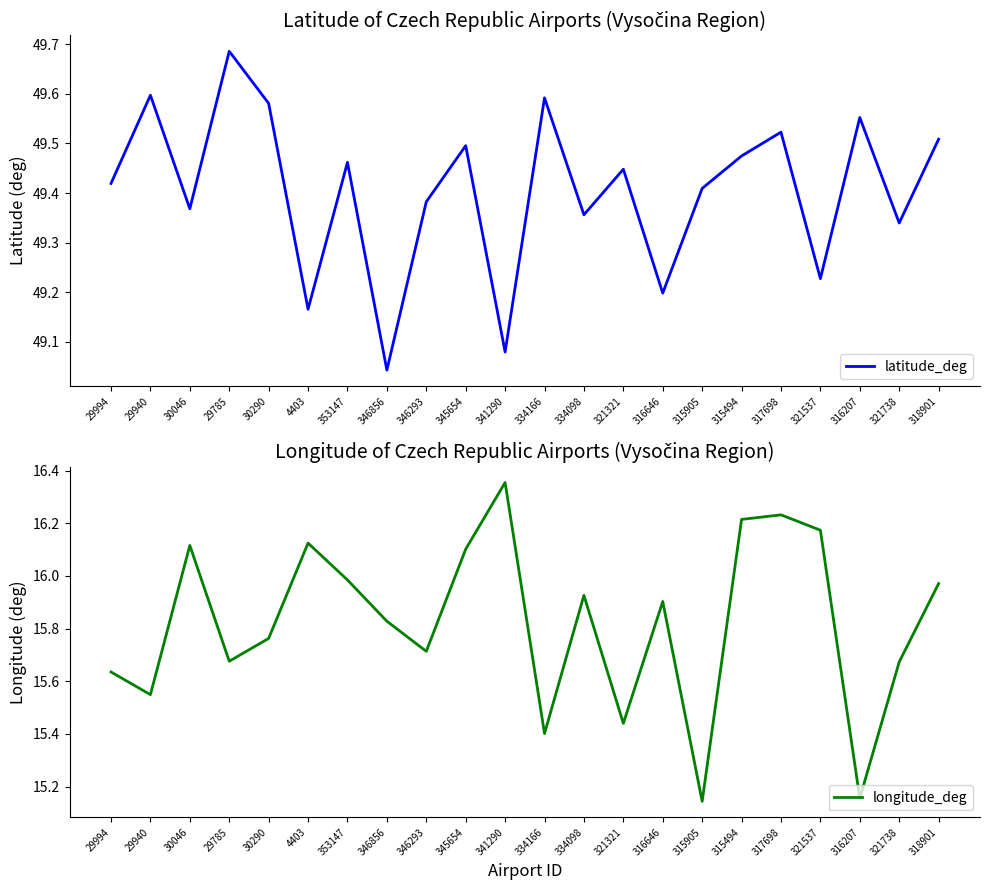

Reading right to left, transcribe all the data shown in this chart.

latitude_deg: 318901=49.5	321738=49.3	316207=49.6	321537=49.2	317698=49.5	315494=49.5	315905=49.4	316646=49.2	321321=49.4	334098=49.4	334166=49.6	341290=49.1	345654=49.5	346293=49.4	346856=49.0	353147=49.5	4403=49.2	30290=49.6	29785=49.7	30046=49.4	29940=49.6	29994=49.4
longitude_deg: 318901=16.0	321738=15.7	316207=15.2	321537=16.2	317698=16.2	315494=16.2	315905=15.1	316646=15.9	321321=15.4	334098=15.9	334166=15.4	341290=16.4	345654=16.1	346293=15.7	346856=15.8	353147=16.0	4403=16.1	30290=15.8	29785=15.7	30046=16.1	29940=15.5	29994=15.6